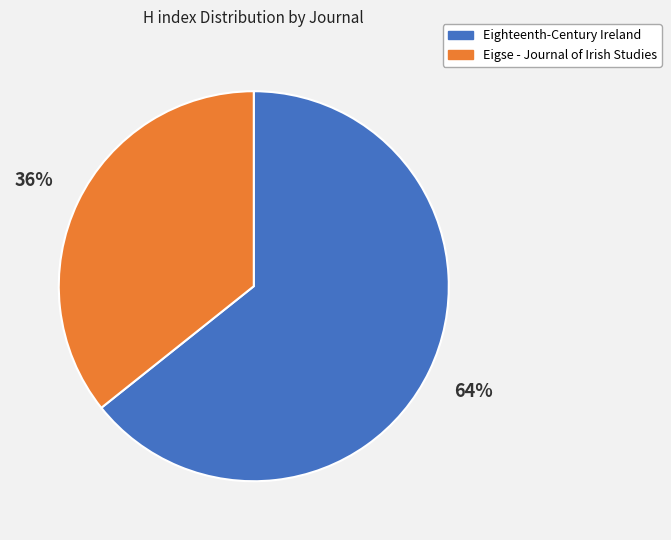

Is there a majority slice in this chart?

Yes